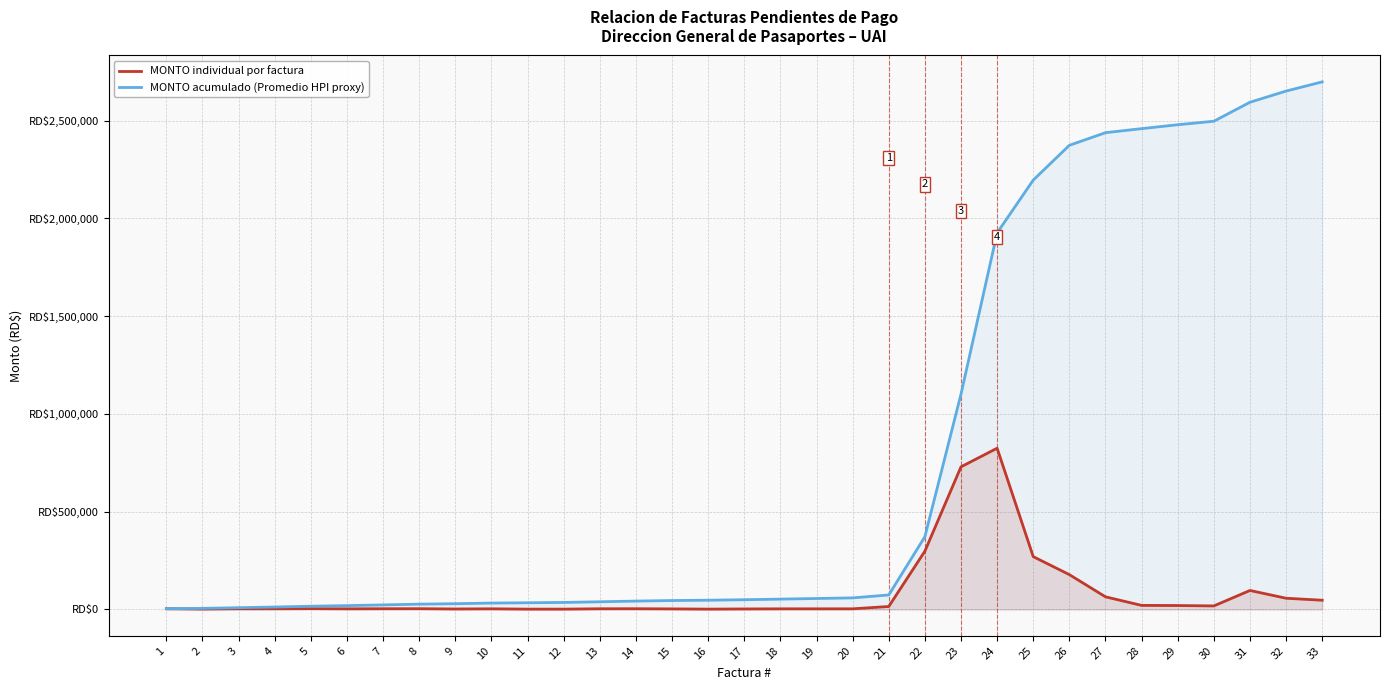

List the series in order of their peak value, lowest first.

MONTO individual por factura, MONTO acumulado (Promedio HPI proxy)